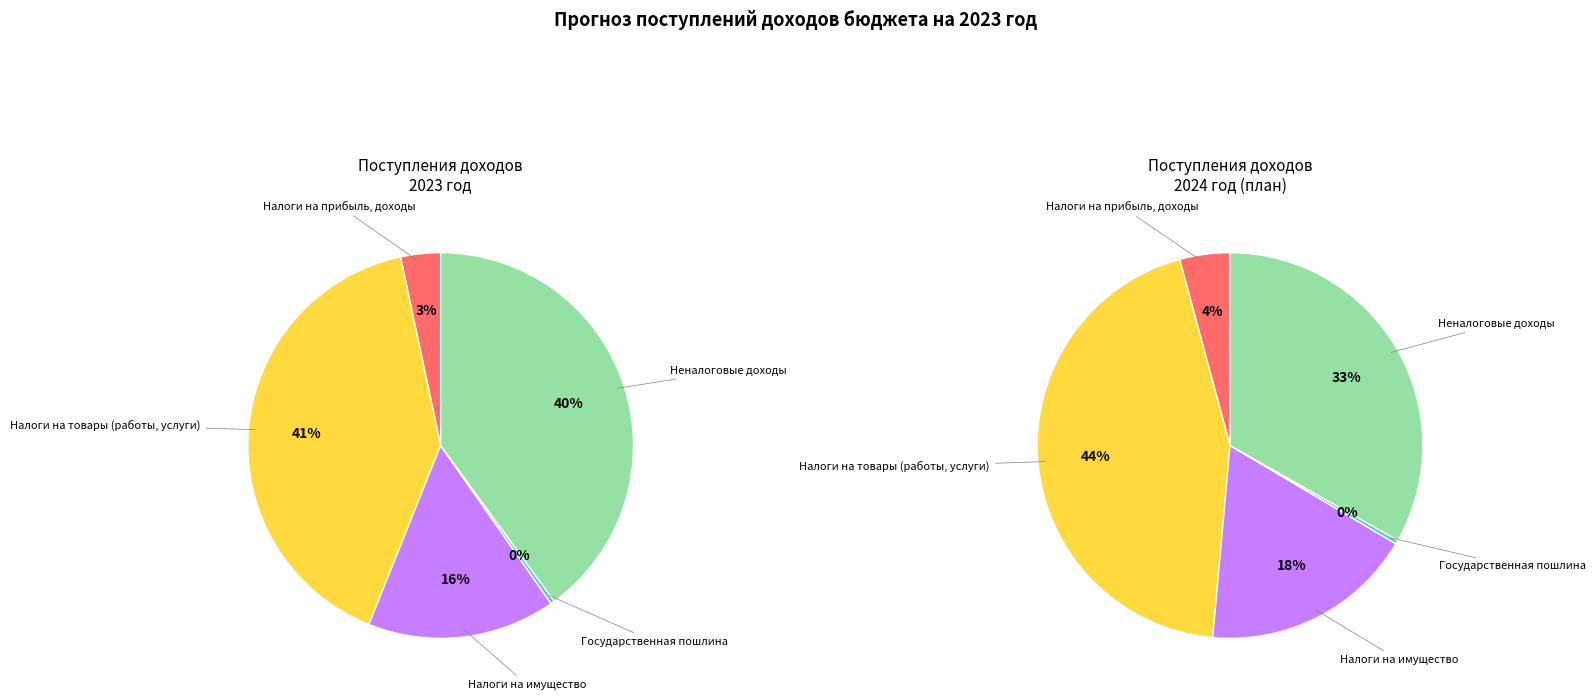

Which category has the smallest portion of the pie?

Государственная пошлина